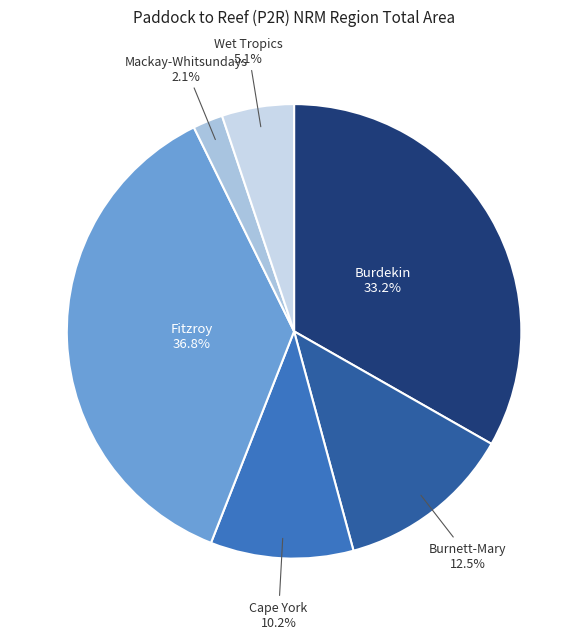

Which category has the smallest portion of the pie?

Mackay-Whitsundays